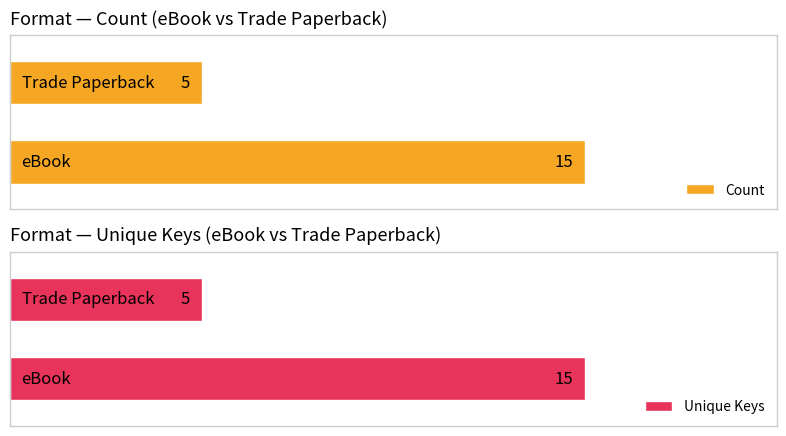

How many series are shown in this chart?

2